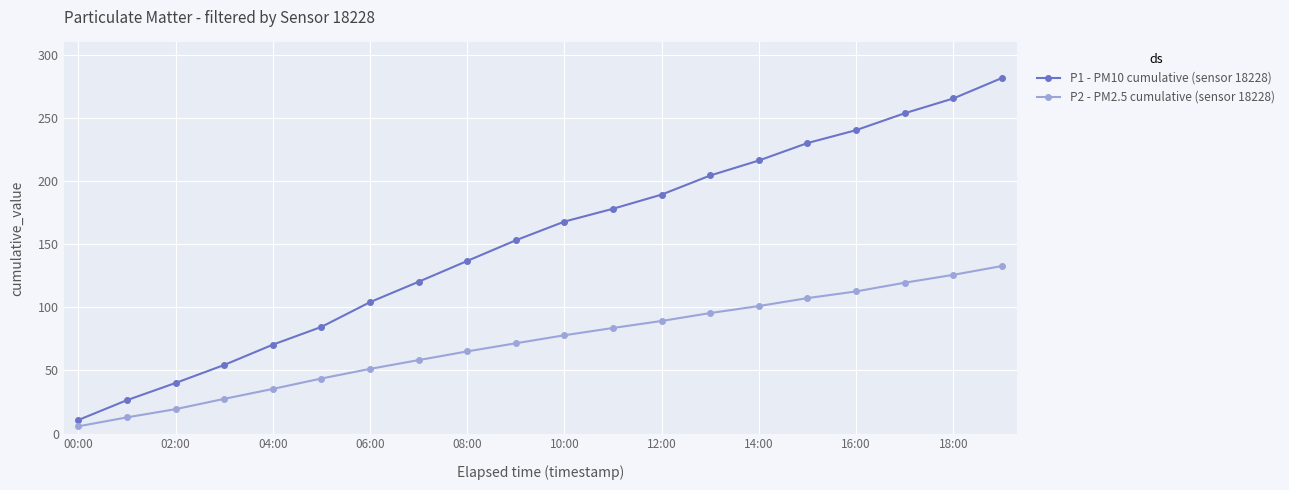

Rank the series by their maximum value, from lowest to highest.

P2 - PM2.5 cumulative (sensor 18228), P1 - PM10 cumulative (sensor 18228)